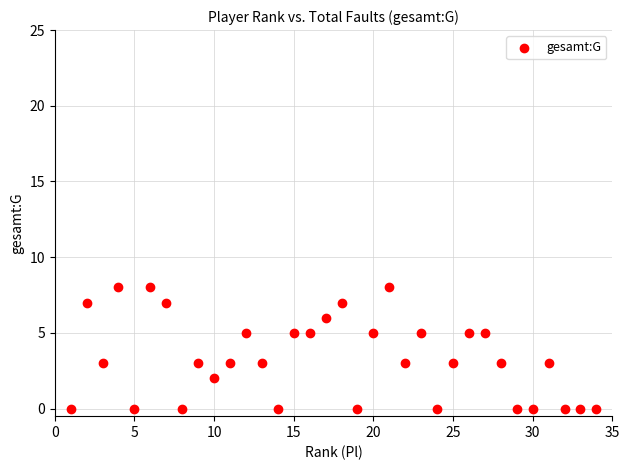

What is the range of X values (max minus min)?

33